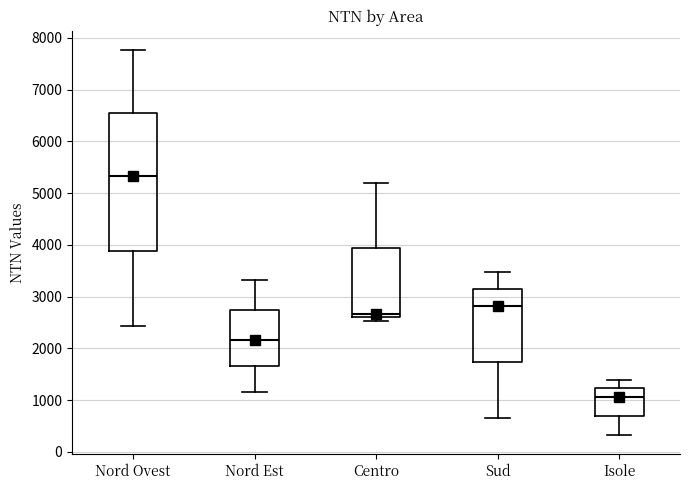

Which box is the tallest, from its lower edge to its upper edge?

Nord Ovest